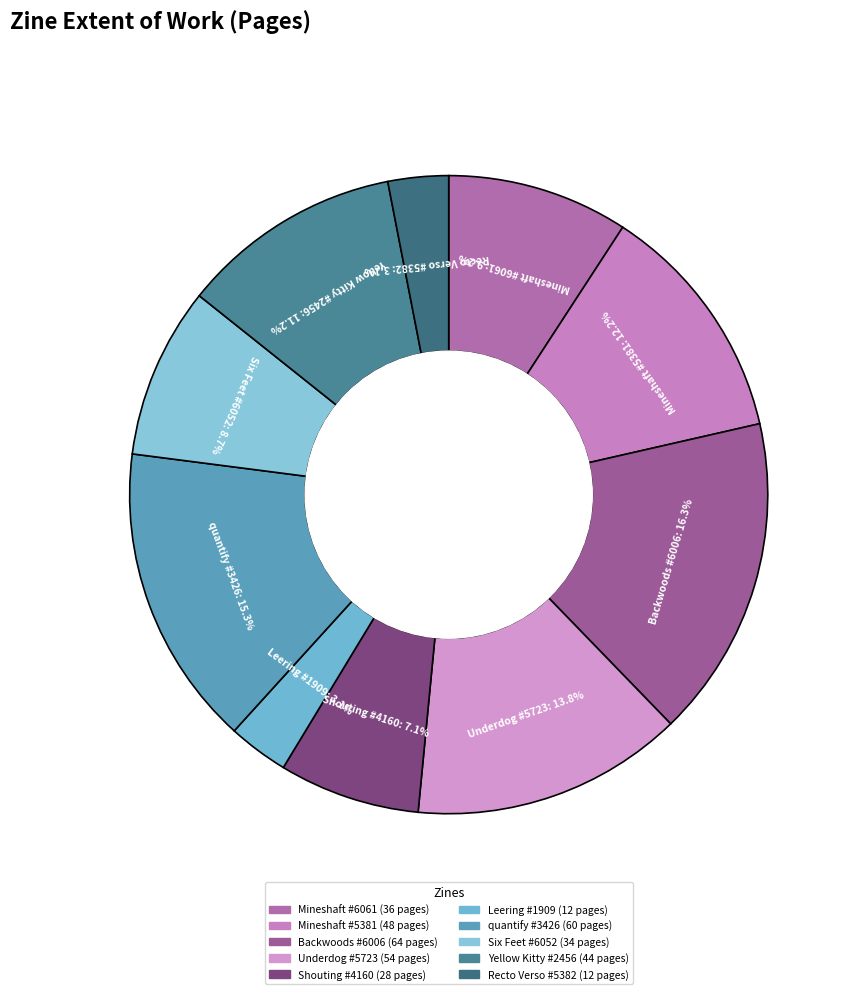

What is the ratio of the value at Shouting #4160 to the value at Leering #1909?

2.3